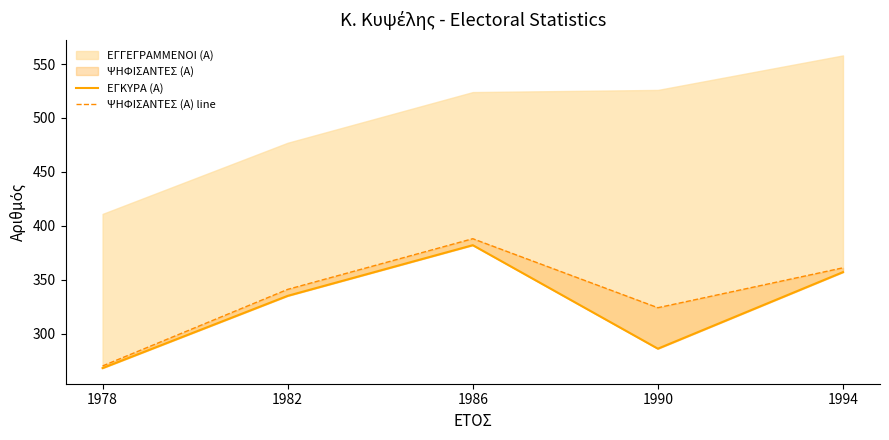

How many data points in ΨΗΦΙΣΑΝΤΕΣ (Α) line are above 341?

2